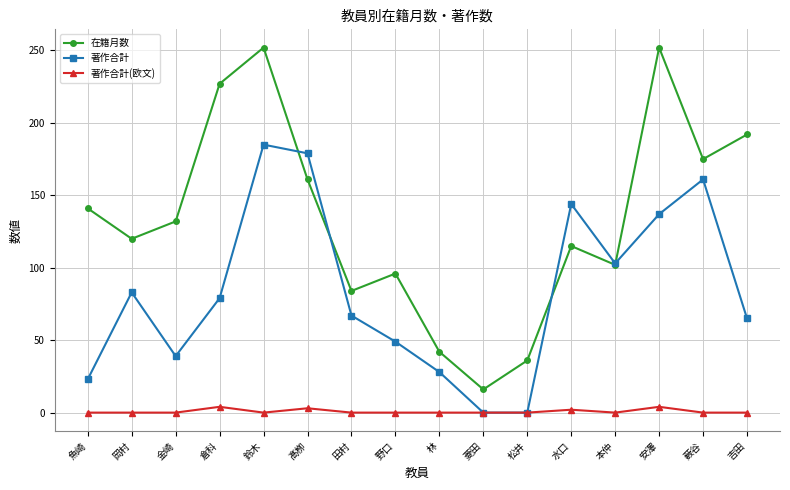

Where do 著作合計 and 在籍月数 first cross each other?

鈴木 and 髙栁